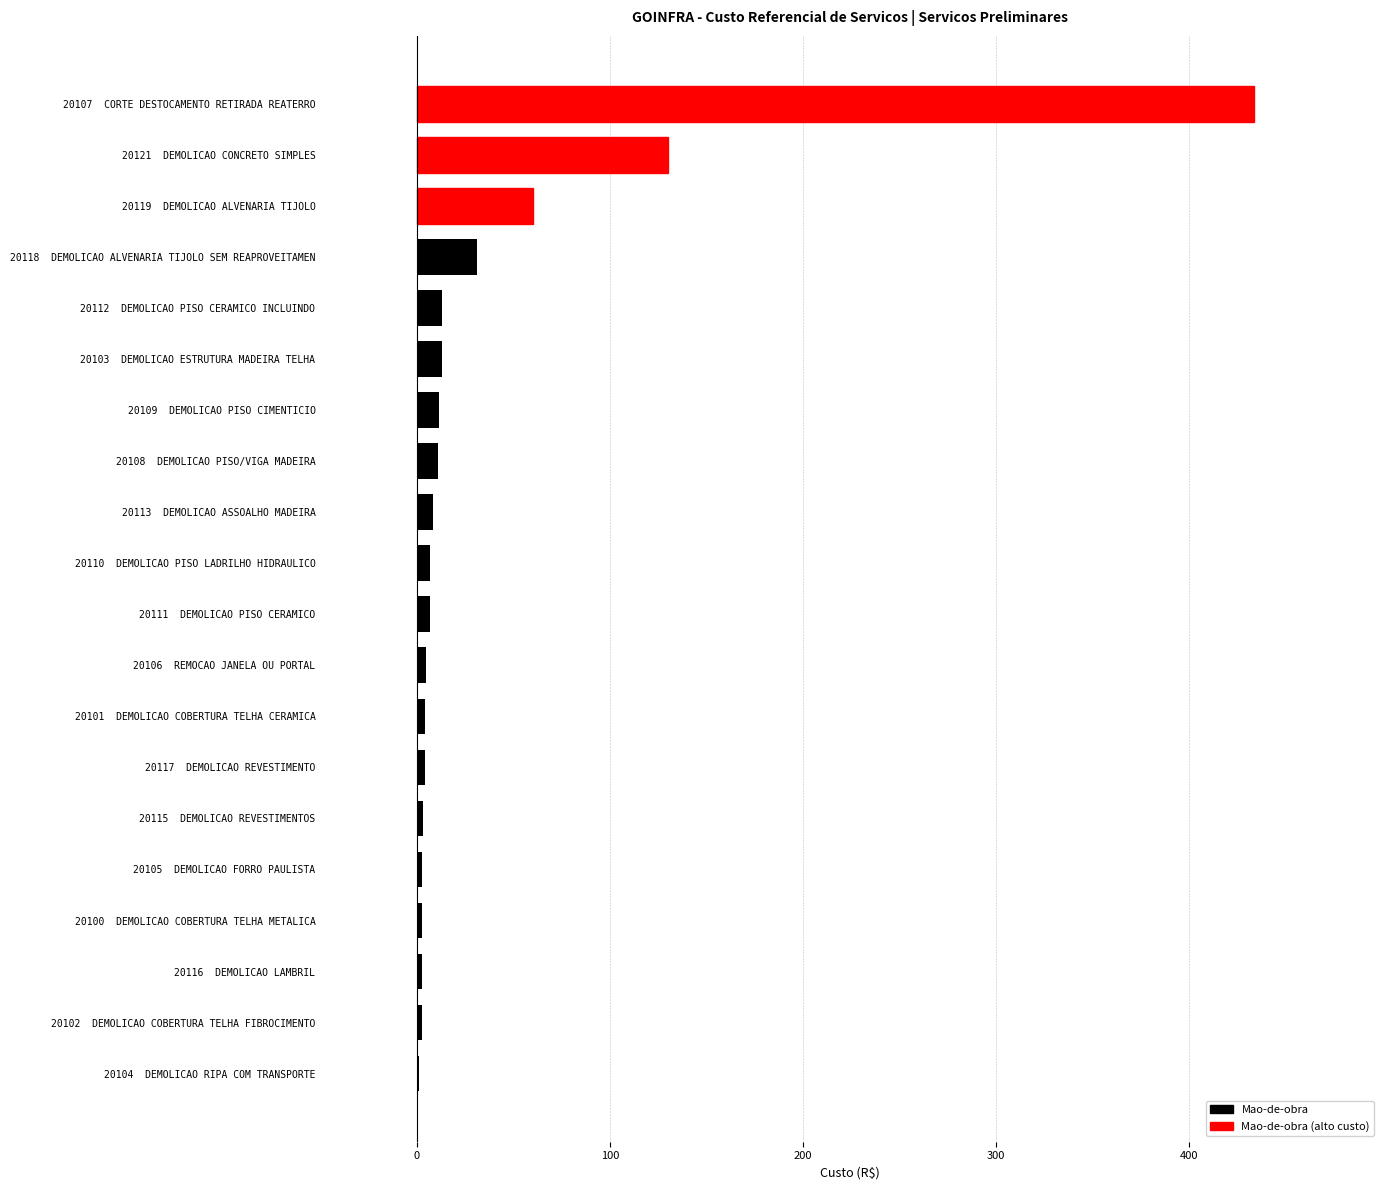

The chart shows a value of 2.5 at 20102  DEMOLICAO COBERTURA TELHA FIBROCIMENTO. True or false?

True